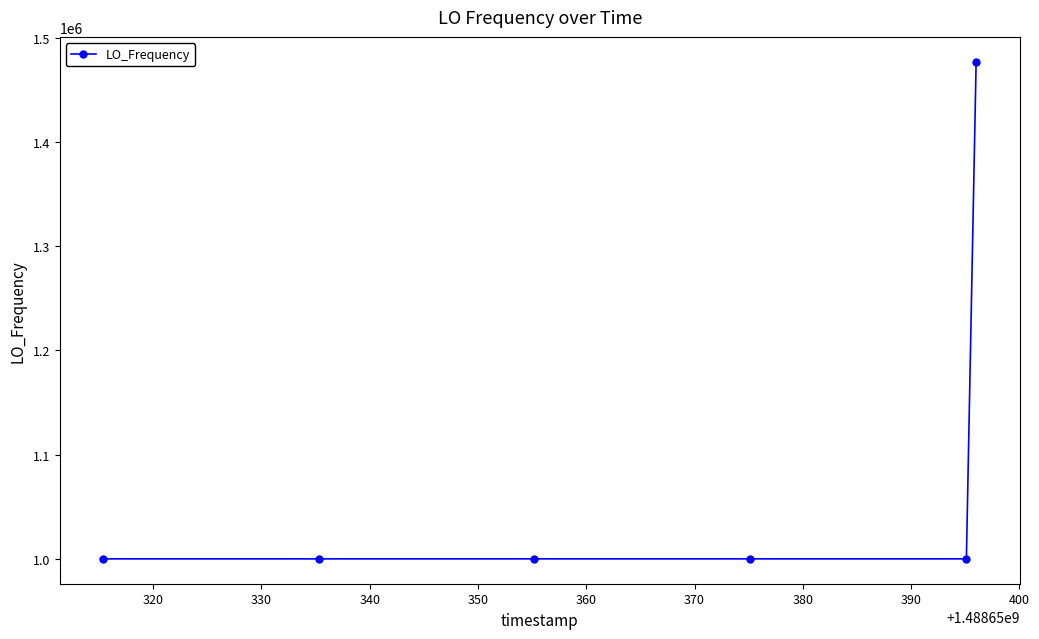

What is the average value?

1079527.5